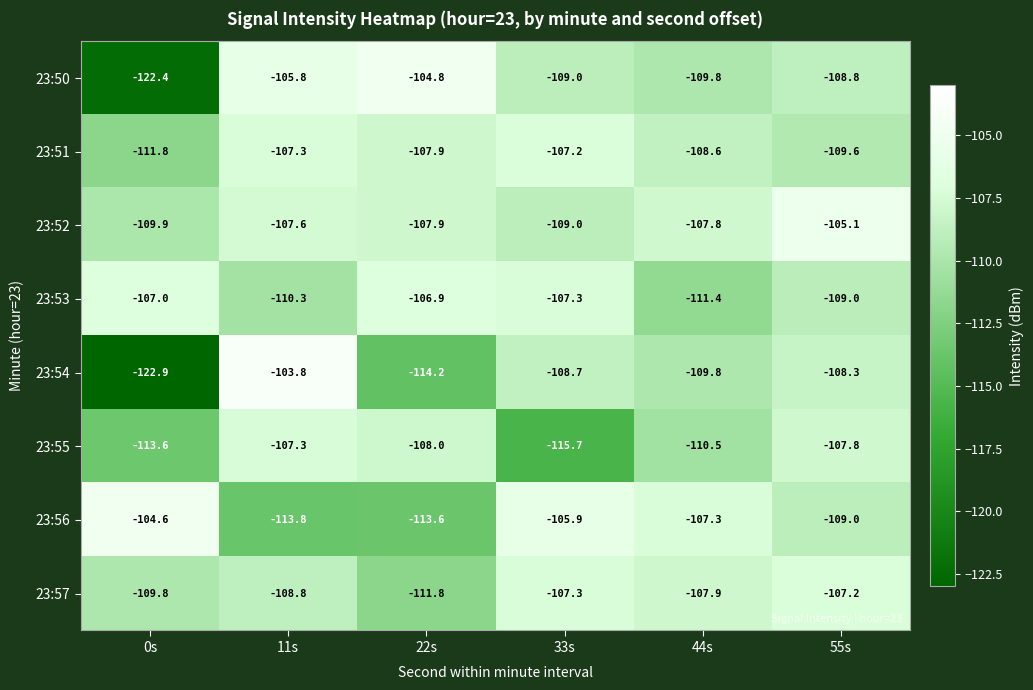

At which label is 23:56 closest to -109?

55s